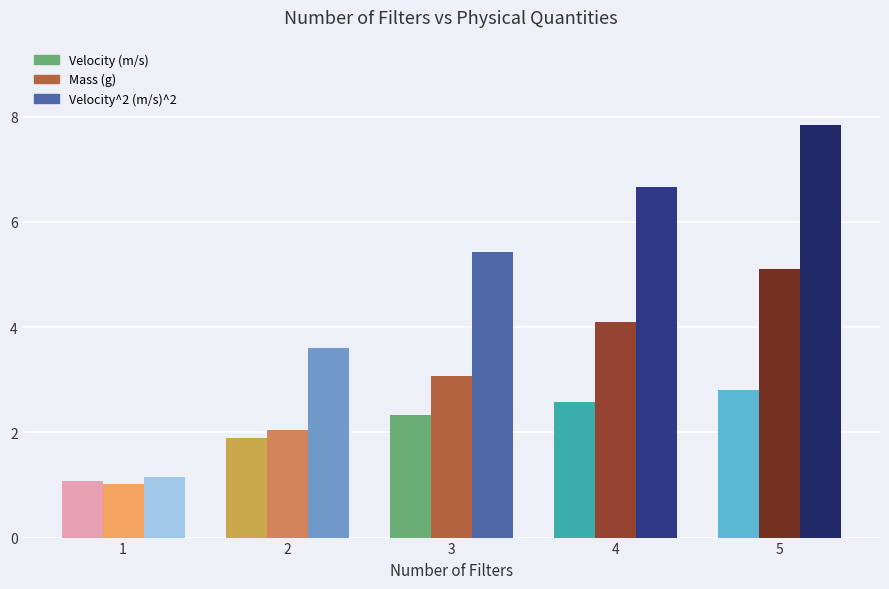

How many values in the Velocity^2 (m/s)^2 series exceed 5?

3